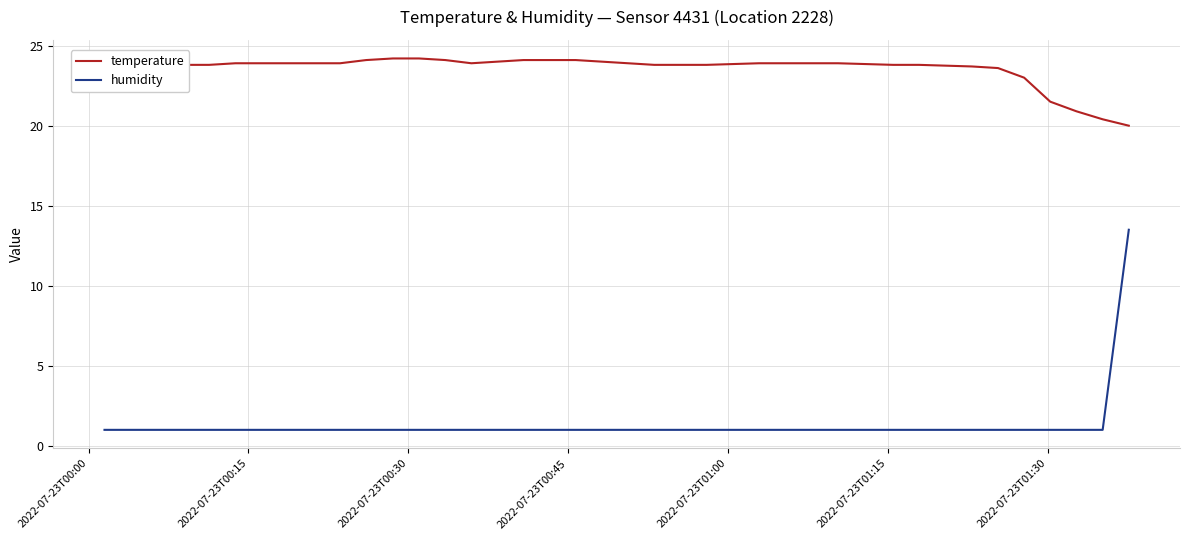

True or false: temperature and humidity cross at least once.

False